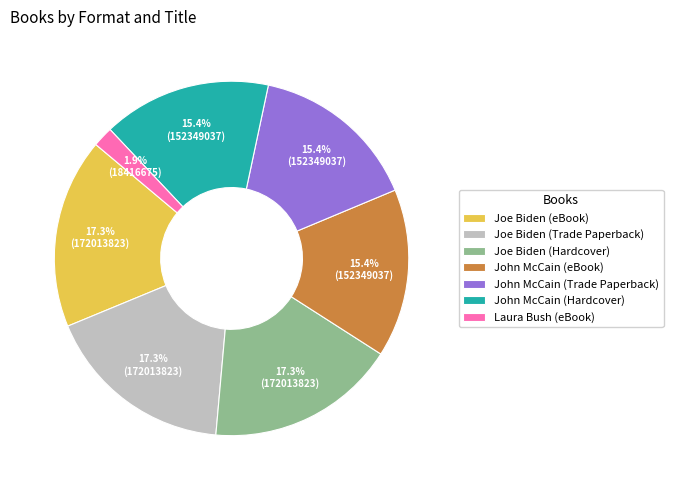

Which slice is the smallest?

Laura Bush (eBook)